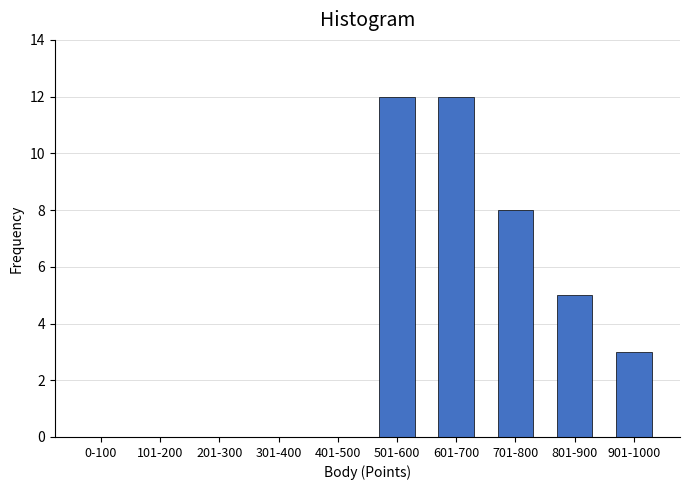

Reading right to left, what are all the values shown in this chart?

901-1000=3	801-900=5	701-800=8	601-700=12	501-600=12	401-500=0	301-400=0	201-300=0	101-200=0	0-100=0